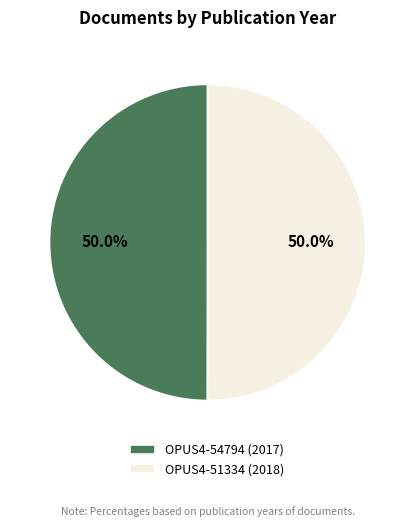

What is the ratio of the value at OPUS4-51334 (2018) to the value at OPUS4-54794 (2017)?

1.0